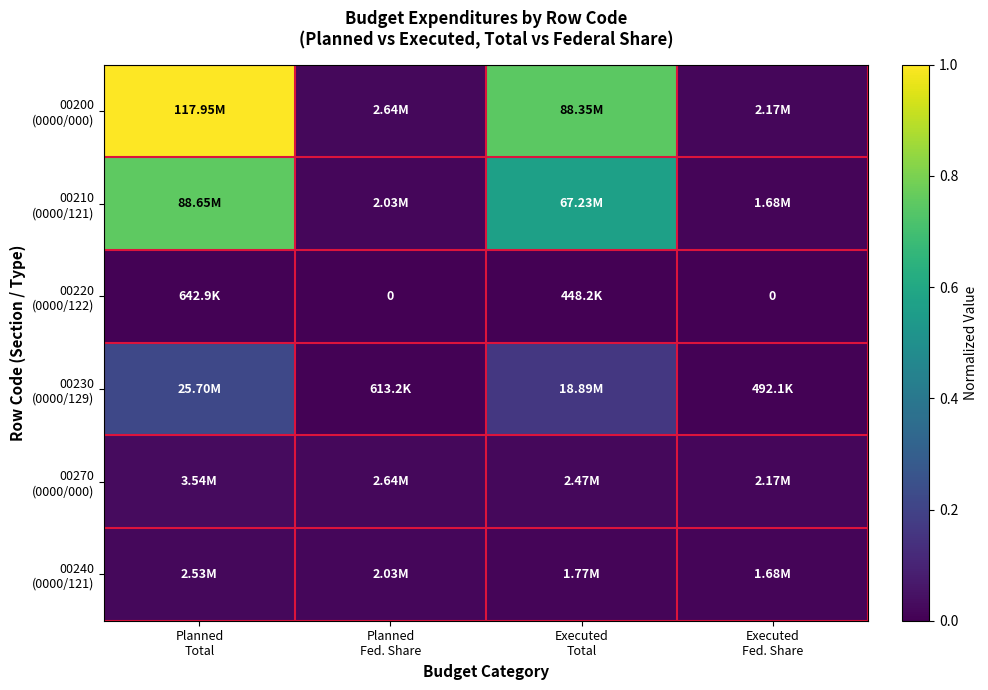

Is it true that 00200 (0000/000) equals 1.0 at Planned Total?

True